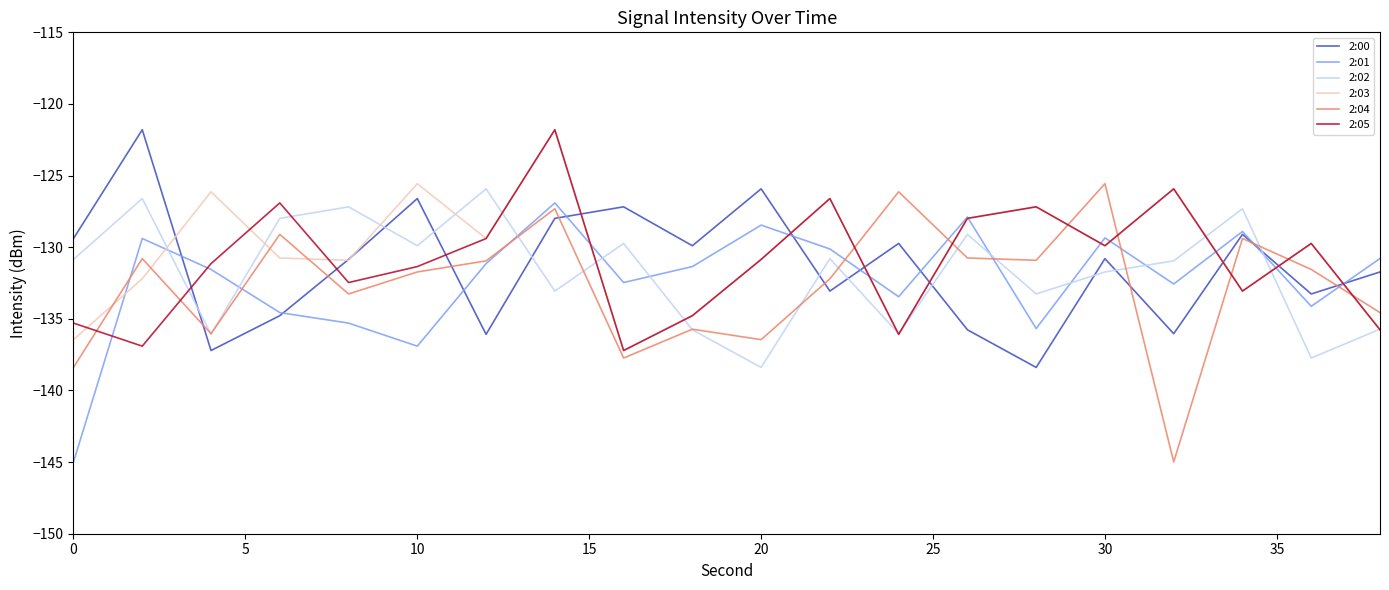

What is the lowest value of the 2:03 series?

-137.2